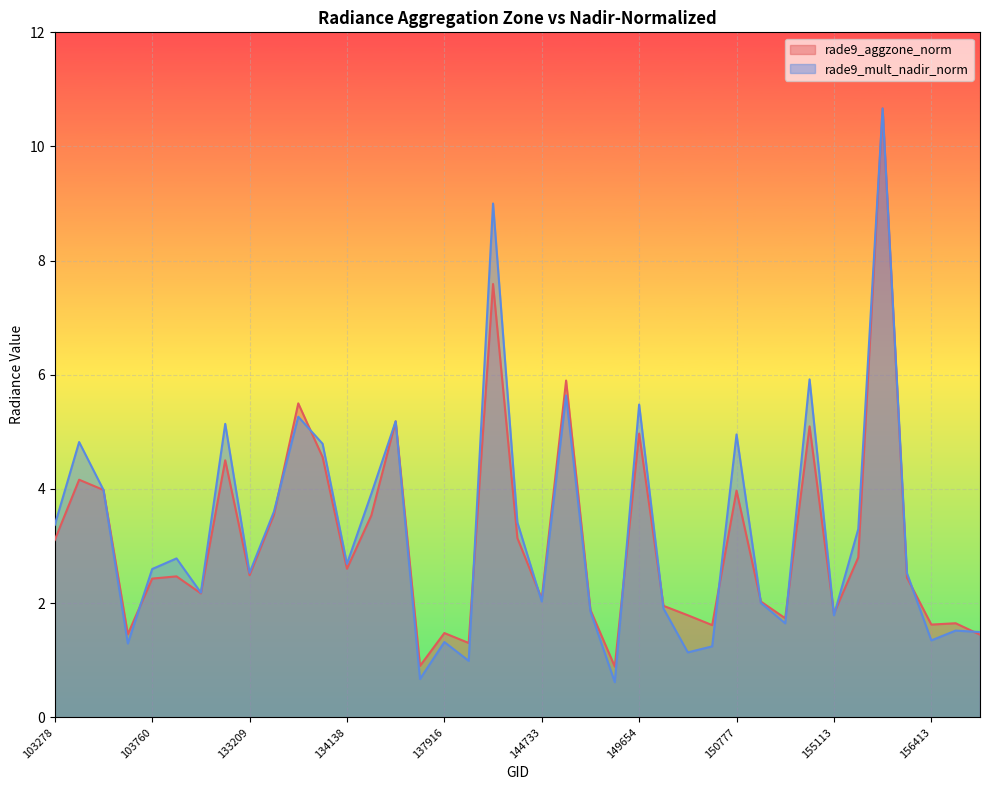

Where is the first local maximum for rade9_aggzone_norm?

103396